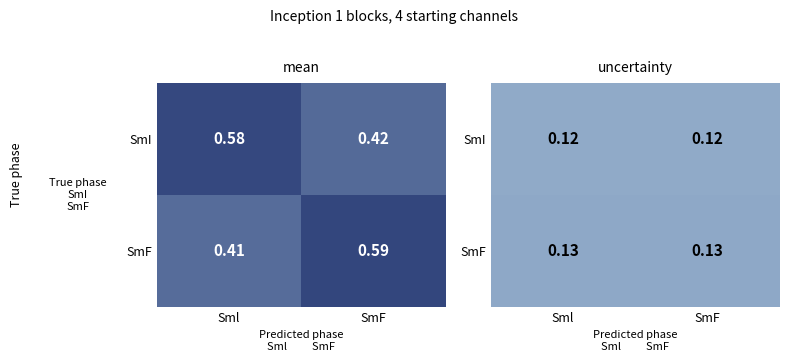

The SmF series shows 0.2 at SmF. True or false?

False